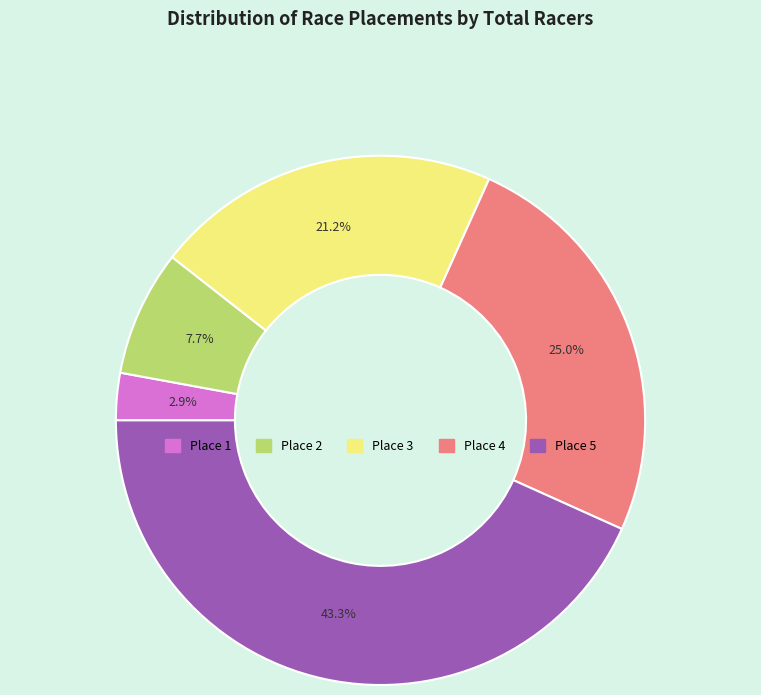

Combined, do Place 4 and Place 5 account for over 50%?

Yes